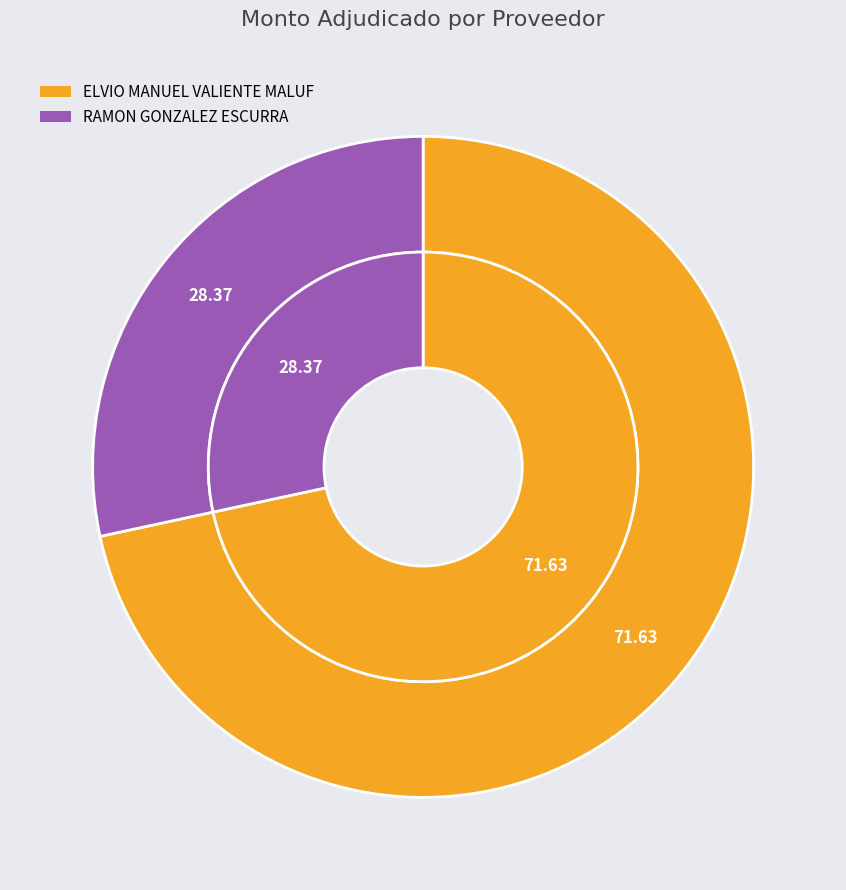

Do RAMON GONZALEZ ESCURRA and ELVIO MANUEL VALIENTE MALUF together represent more than half of the pie?

Yes